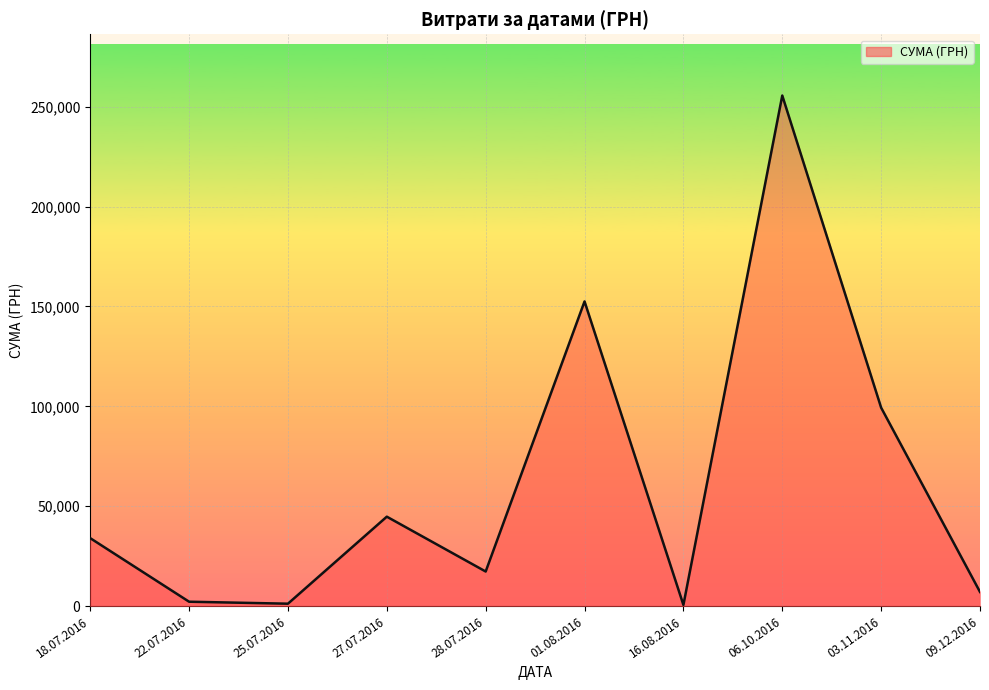

The value at 06.10.2016 is 83501.3. True or false?

False